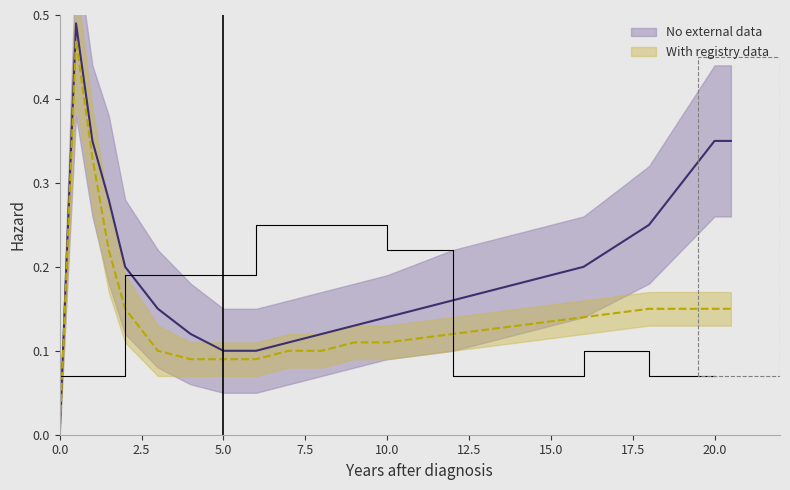

How many interior local peaks does the No external data series have?

1